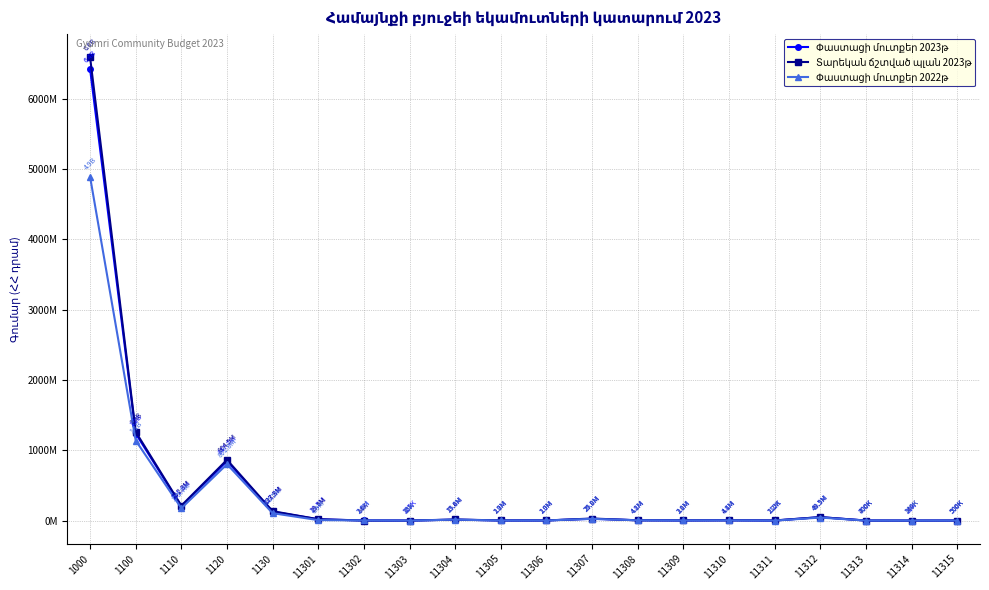

Does the chart have visible grid lines?

Yes